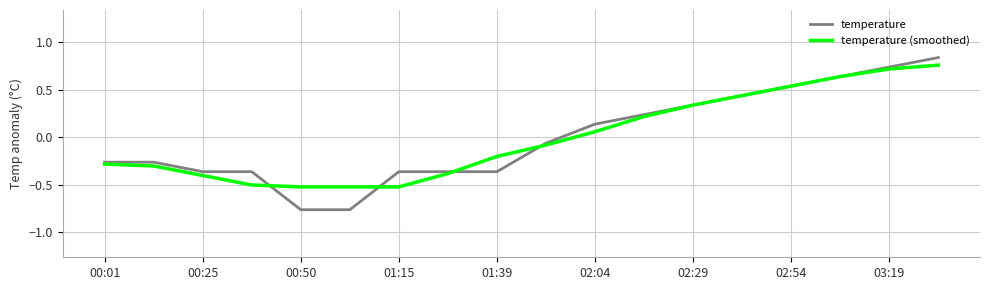

Which series has the largest range (max minus min)?

temperature